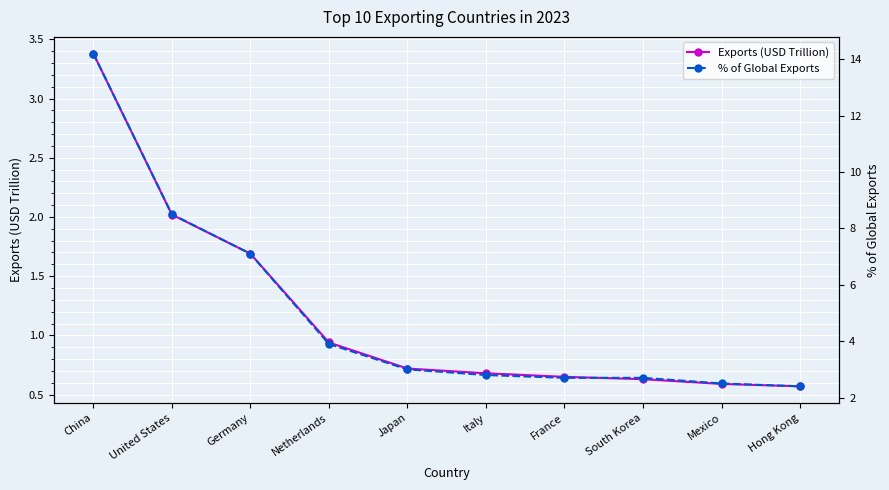

Rank the series by their average value, from highest to lowest.

% of Global Exports, Exports (USD Trillion)